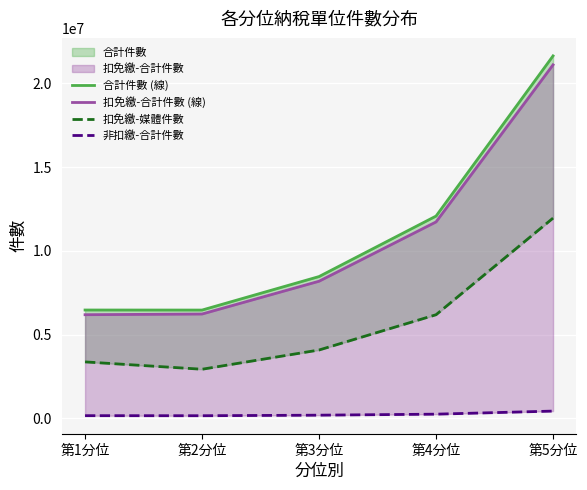

What is the approximate value of 非扣繳-合計件數 at 第3分位?

188369